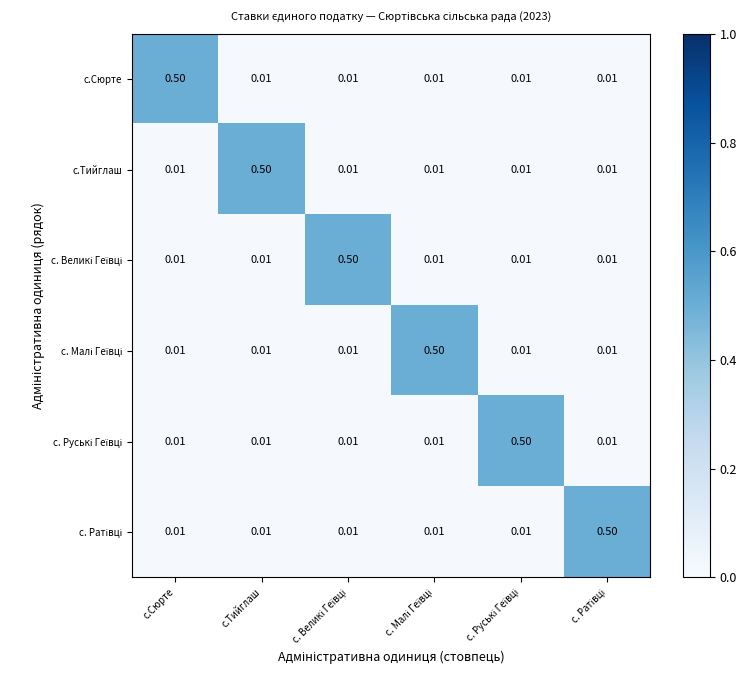

At с. Великі Геївці, list the series in order from largest to smallest.

с. Великі Геївці, с.Сюрте, с.Тийглаш, с. Малі Геївці, с. Руські Геївці, с. Ратівці